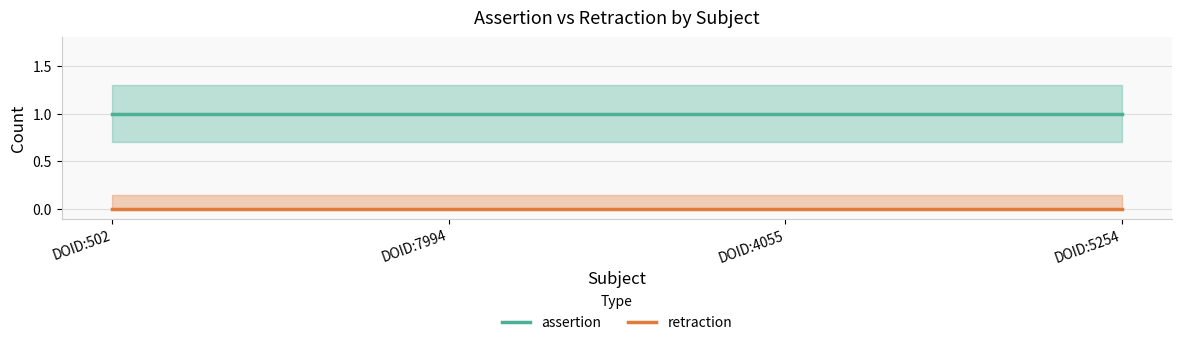

Reading left to right, list all the values displayed in this chart.

assertion: 1	1	1	1
retraction: 0	0	0	0